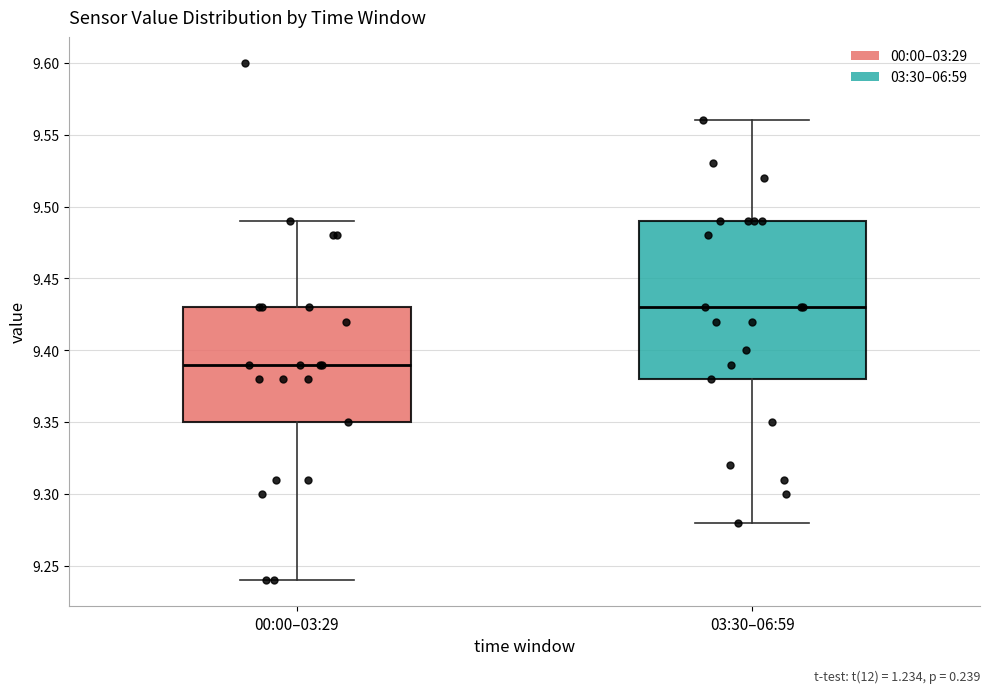

Which box is the tallest, from its lower edge to its upper edge?

03:30–06:59